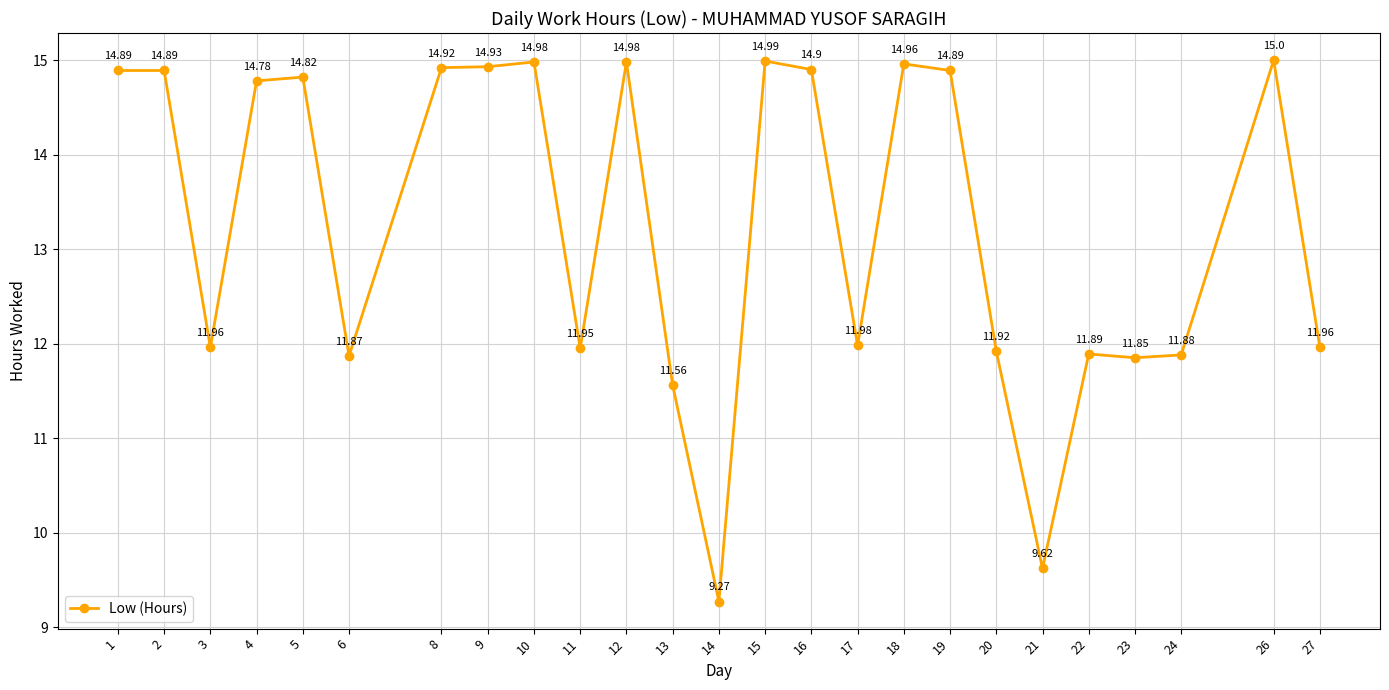

Which has a higher value, 4 or 26?

26